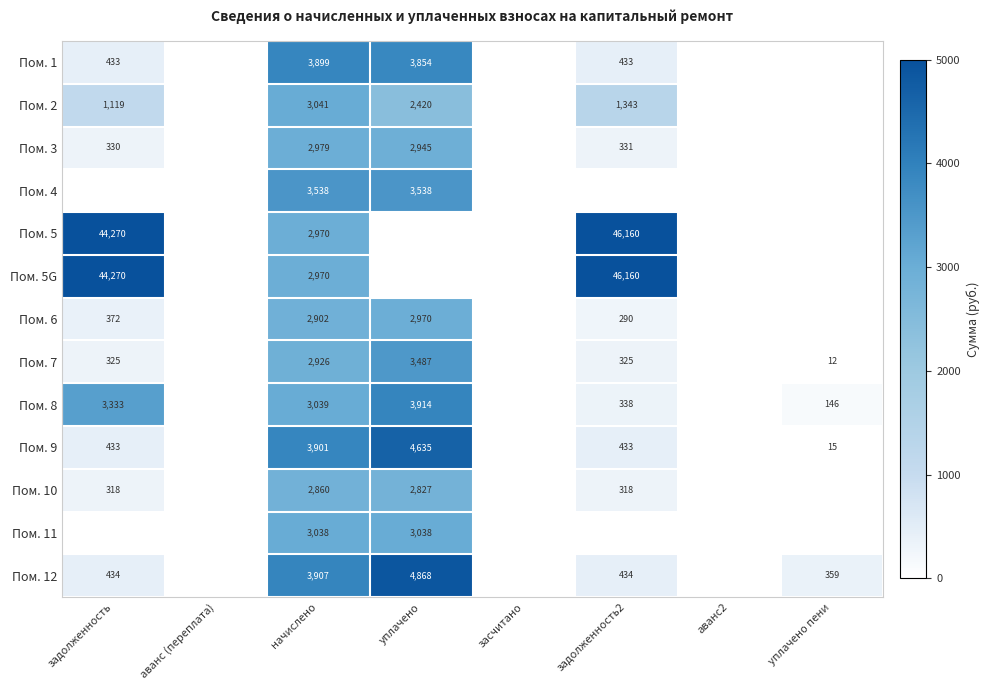

What is the difference between the Пом. 2 values at задолженность2 and уплачено?

1077